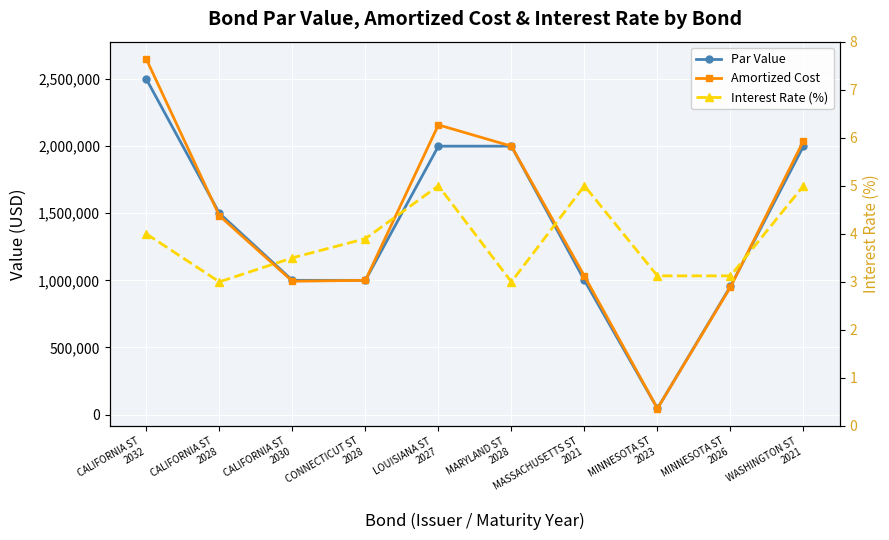

What is the maximum value for Par Value?

2500000.0